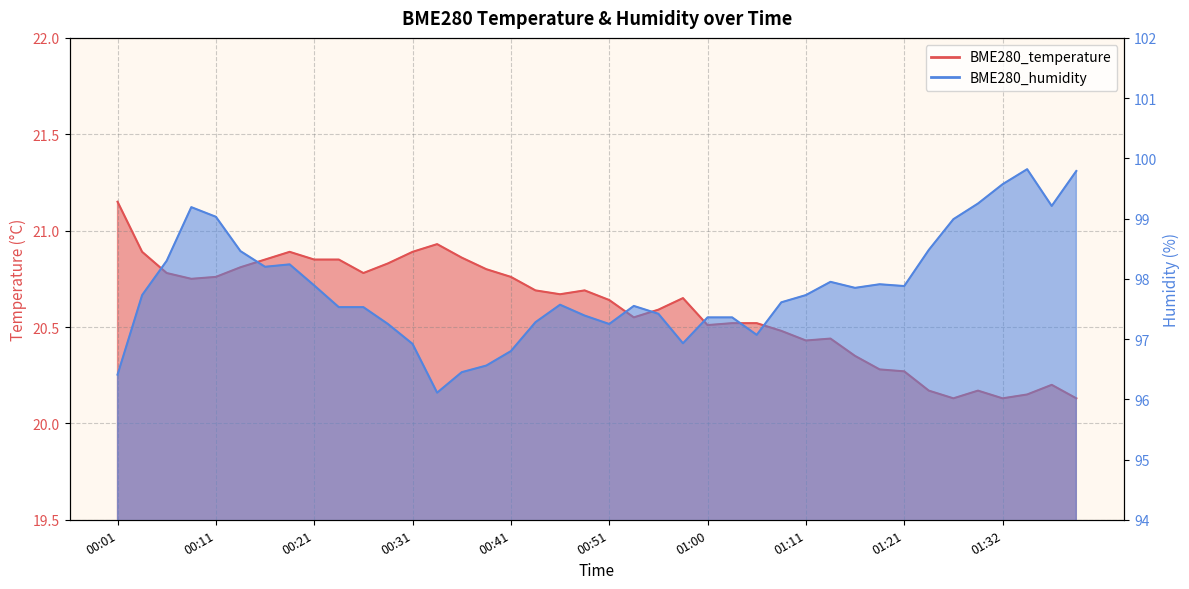

True or false: BME280_temperature and BME280_humidity cross at least once.

False